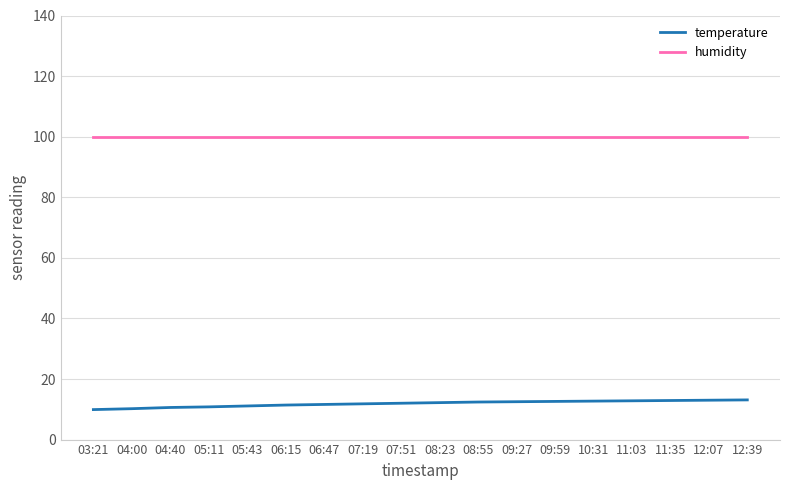

The value of humidity at 12:07 is 99.9. True or false?

True